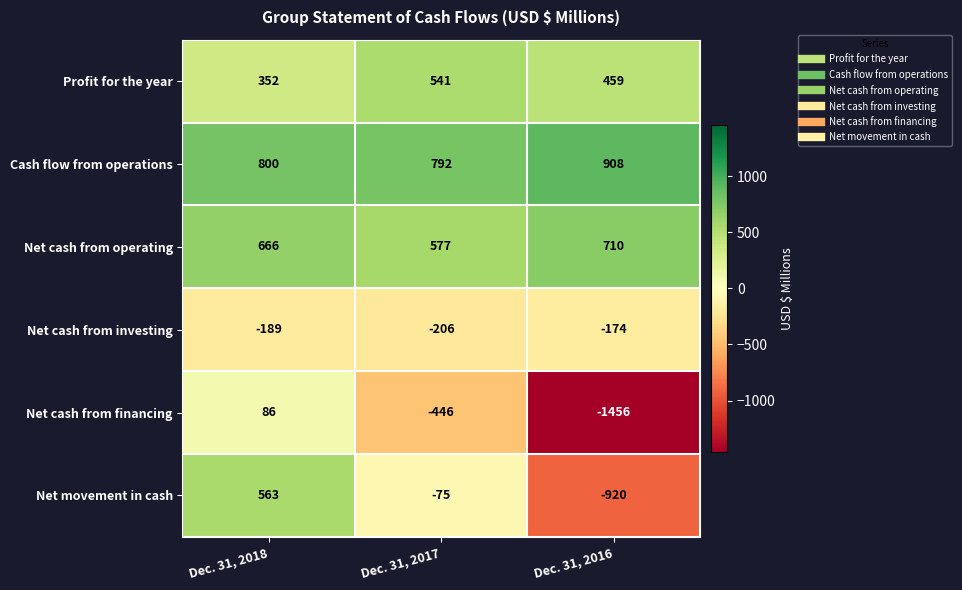

At which category is the sum across all series the highest?

Dec. 31, 2018